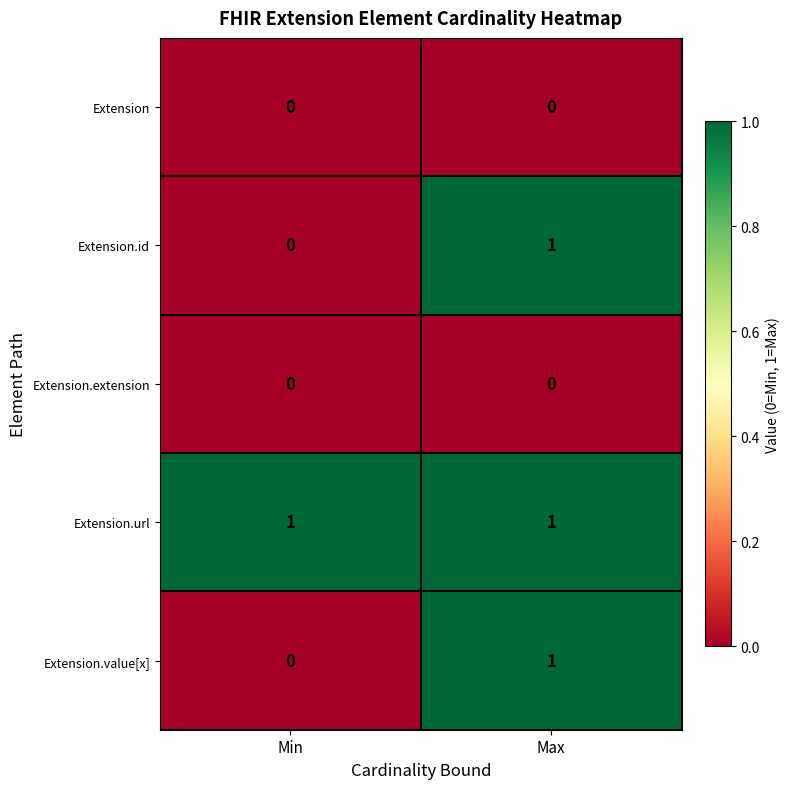

Which series has the largest total across all categories?

Extension.url